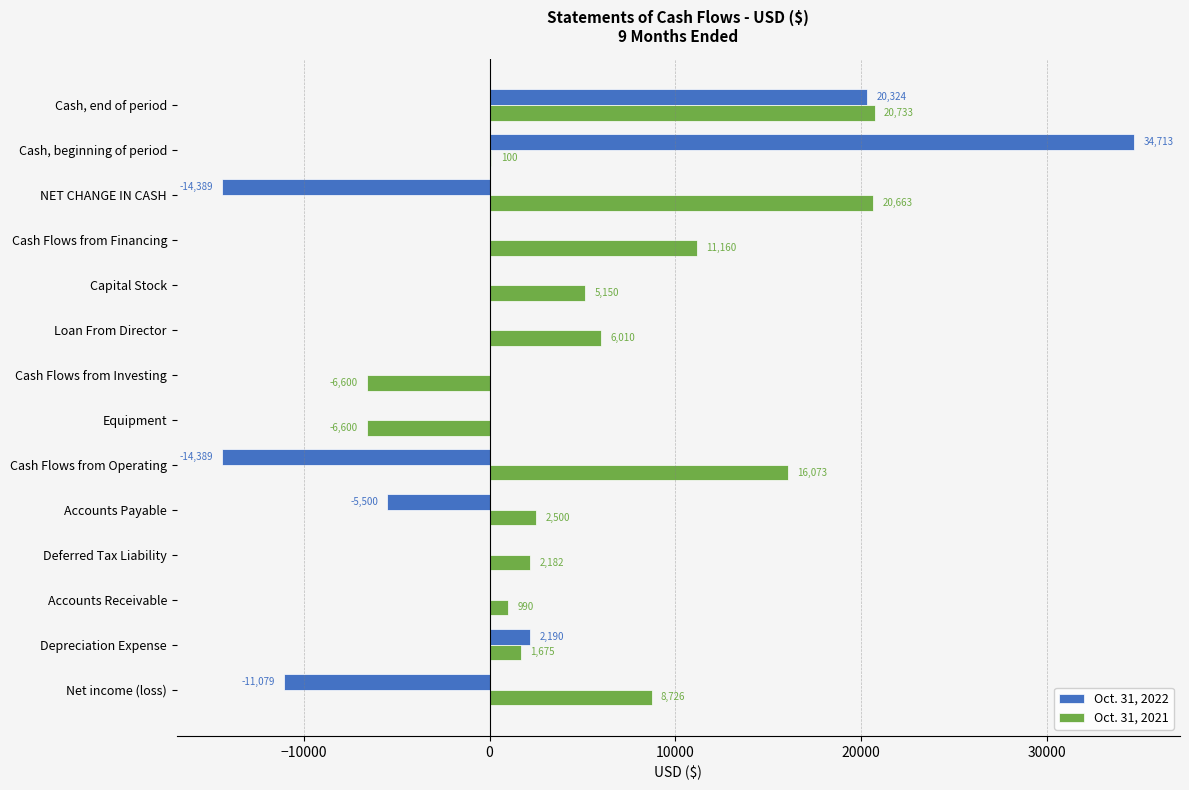

The Oct. 31, 2021 series shows 5150 at Capital Stock. True or false?

True